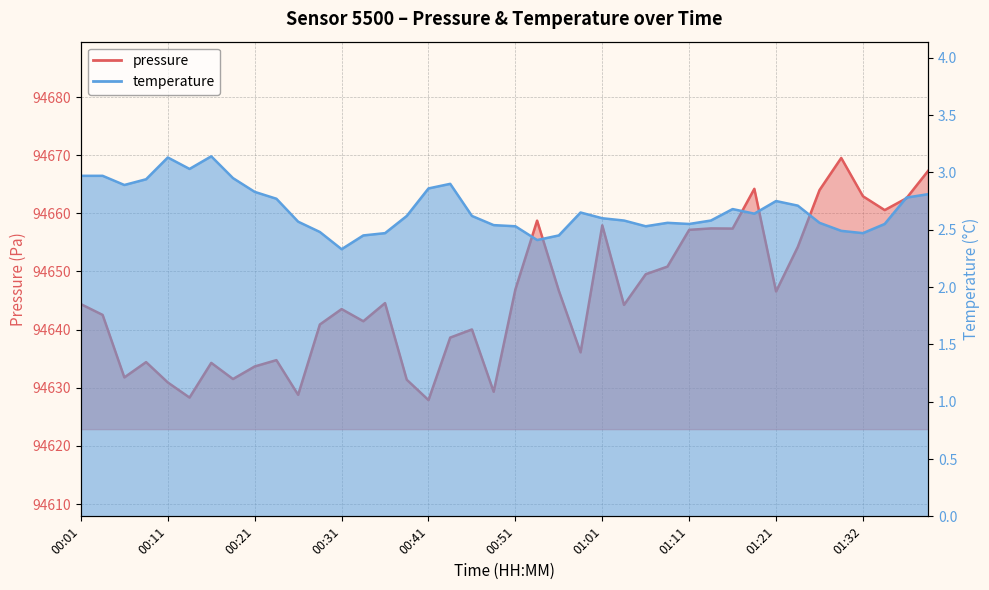

True or false: pressure and temperature intersect in this chart.

False